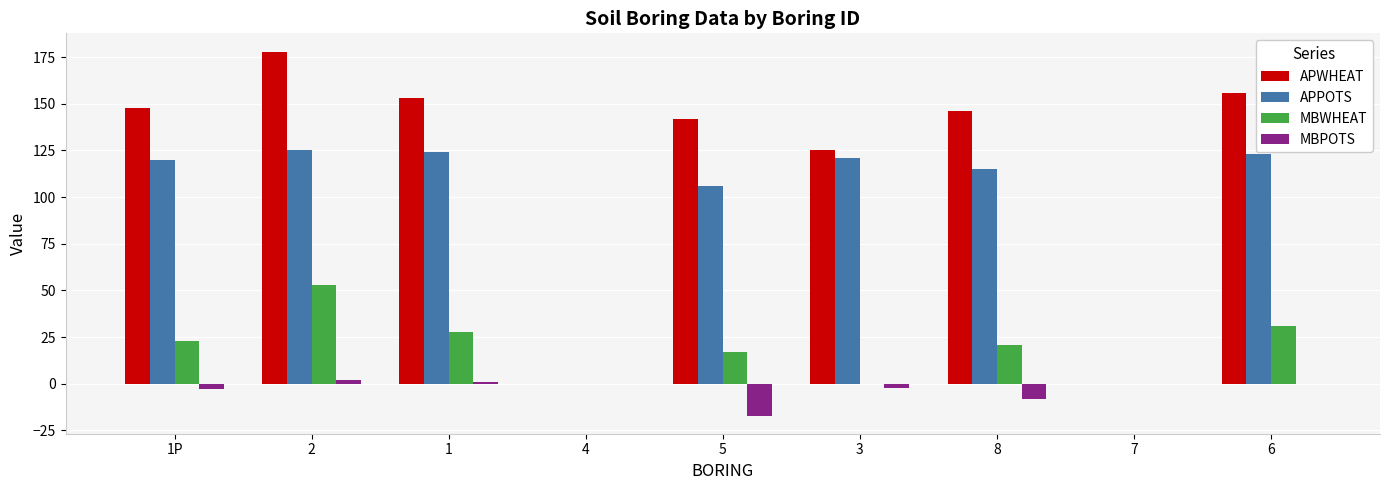

How many series are shown in this chart?

4